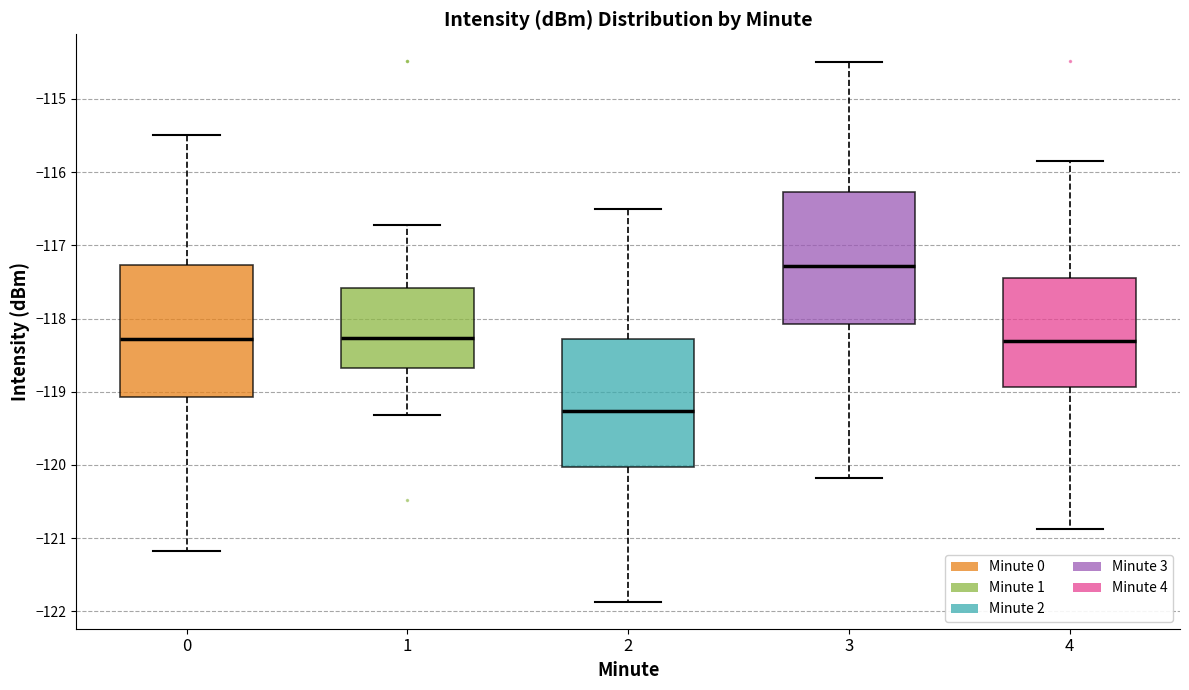

Reading left to right, read every box against the y-axis: the position of its median line, the range the box covers, and the ends of its whiskers. The values are not printed on the chart, so give them approximately, as read against the axis.

0: median -118.3, box -119.1 to -117.3, whiskers -121.2 to -115.5
1: median -118.3, box -118.7 to -117.6, whiskers -119.3 to -116.7
2: median -119.3, box -120.0 to -118.3, whiskers -121.9 to -116.5
3: median -117.3, box -118.1 to -116.3, whiskers -120.2 to -114.5
4: median -118.3, box -118.9 to -117.4, whiskers -120.9 to -115.8